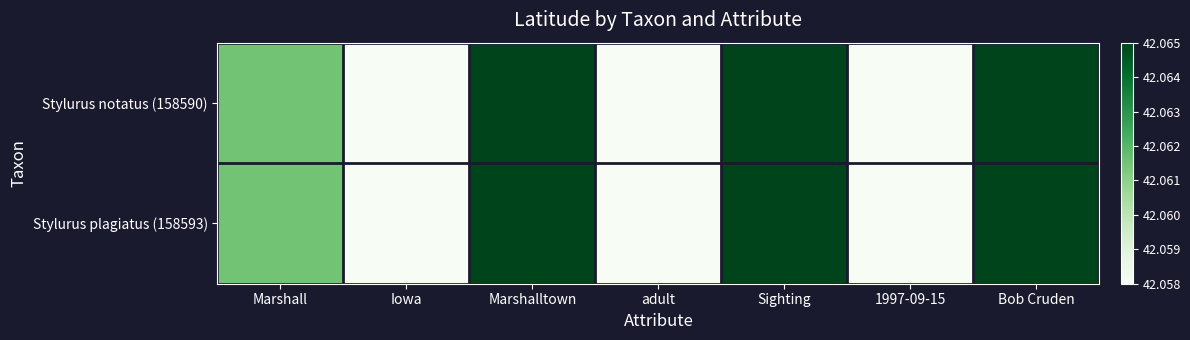

Reading left to right, list all the values displayed in this chart.

Stylurus notatus (158590): Marshall=42.1	Iowa=42.1	Marshalltown=42.1	adult=42.0	Sighting=42.1	1997-09-15=42.0	Bob Cruden=42.1
Stylurus plagiatus (158593): Marshall=42.1	Iowa=42.1	Marshalltown=42.1	adult=42.0	Sighting=42.1	1997-09-15=42.0	Bob Cruden=42.1